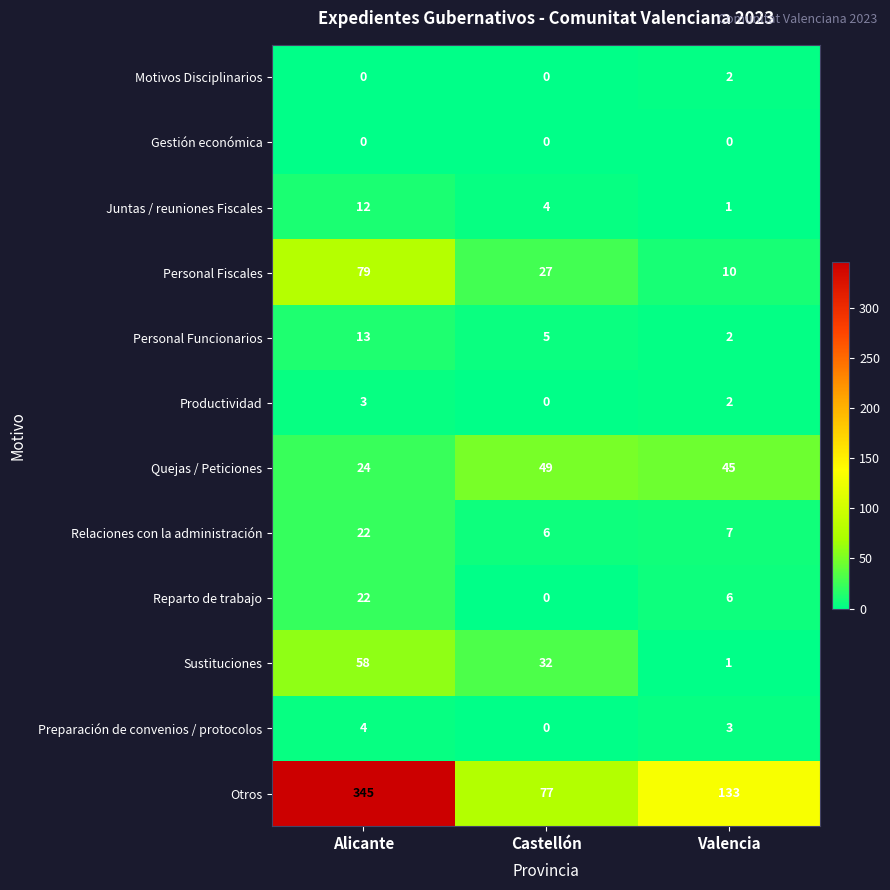

What is the average value of the Relaciones con la administración series?

12